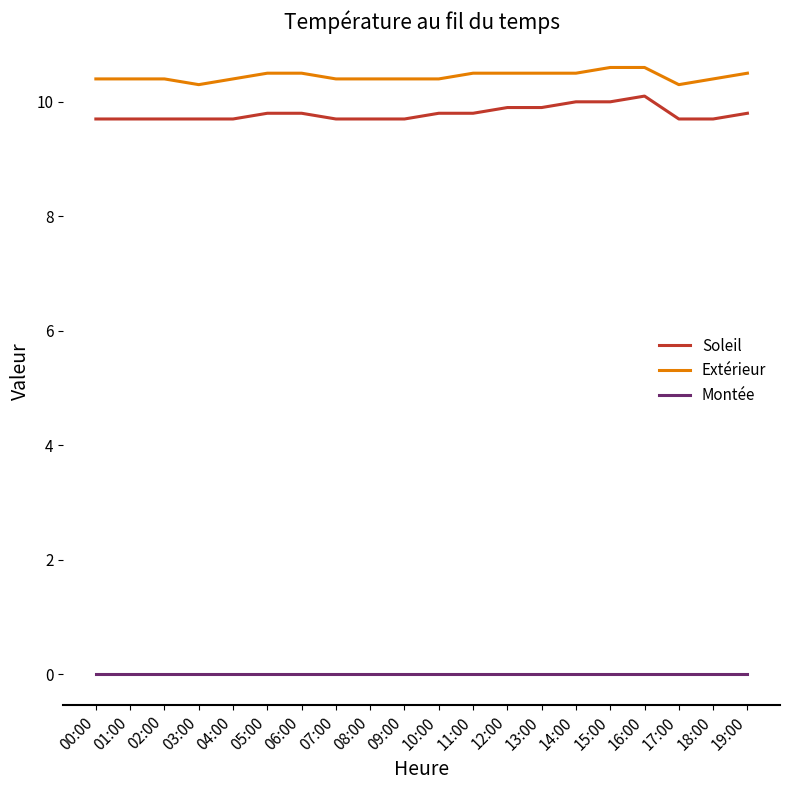

What is the maximum value for Extérieur?

10.6